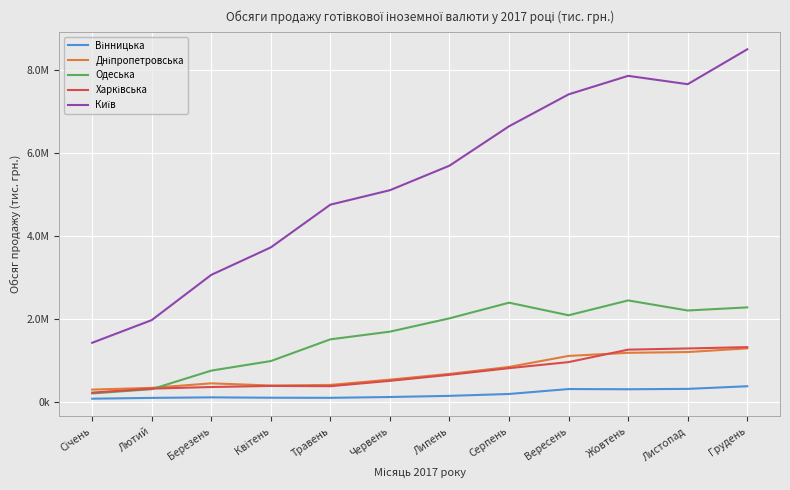

What is the minimum value for Харківська?

234425.6